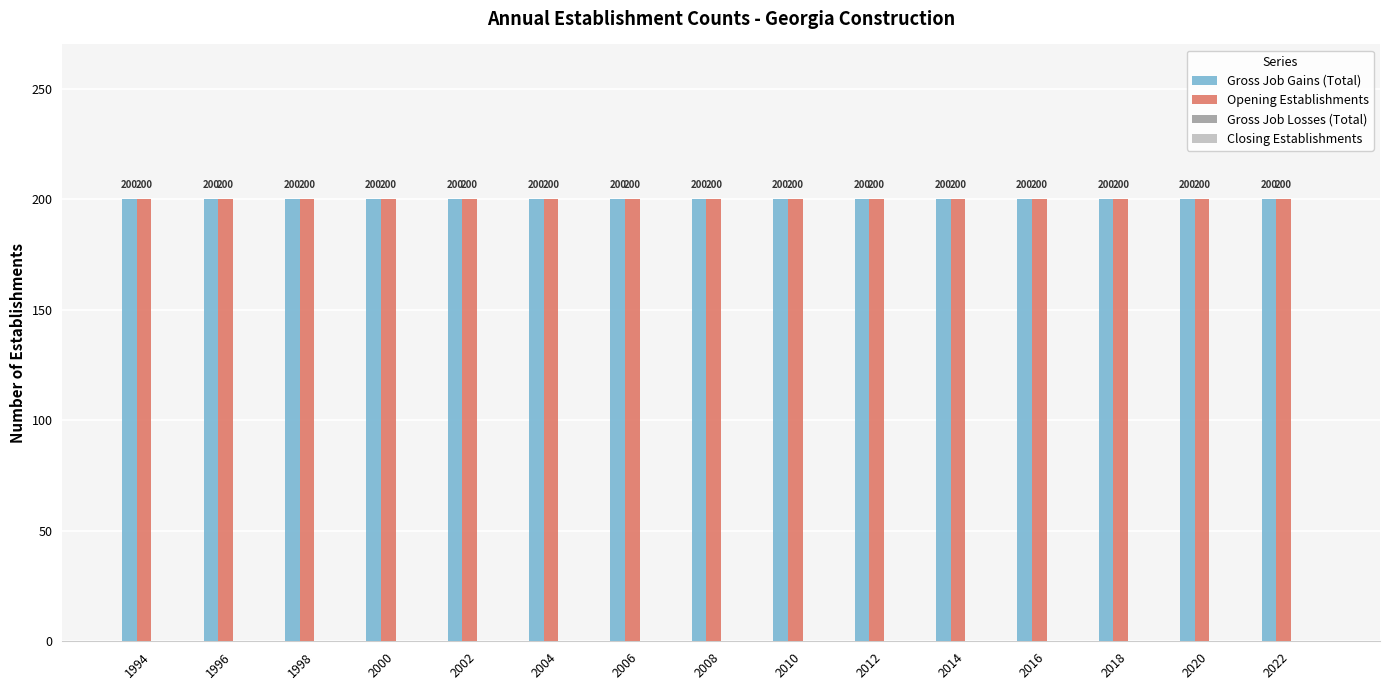

At which label does Gross Job Gains (Total) reach its minimum?

1994